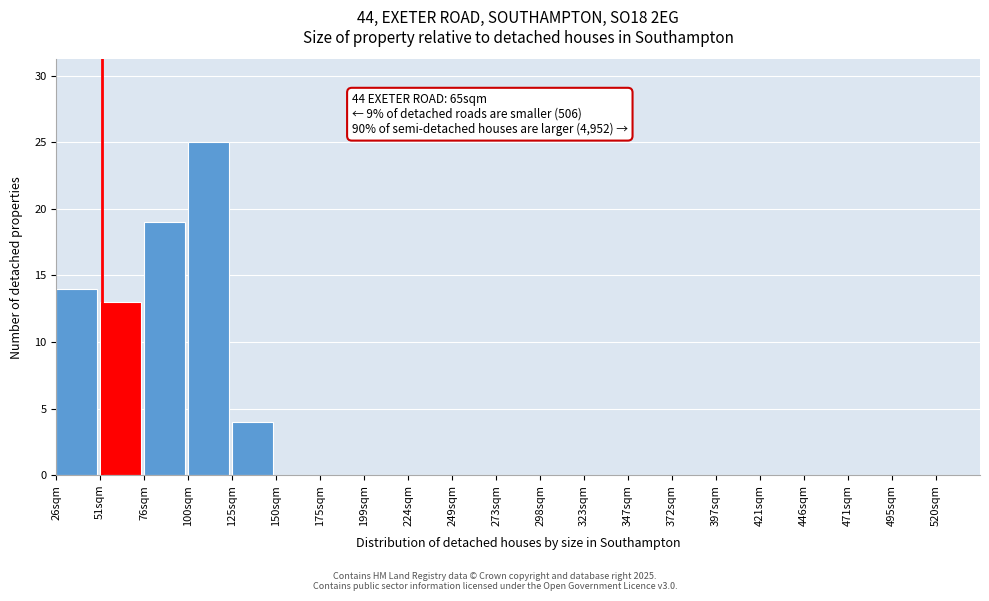

Reading right to left, what are all the values shown in this chart?

520sqm=0	495sqm=0	471sqm=0	446sqm=0	421sqm=0	397sqm=0	372sqm=0	347sqm=0	323sqm=0	298sqm=0	273sqm=0	249sqm=0	224sqm=0	199sqm=0	175sqm=0	150sqm=0	125sqm=4	100sqm=25	76sqm=19	51sqm=13	26sqm=14